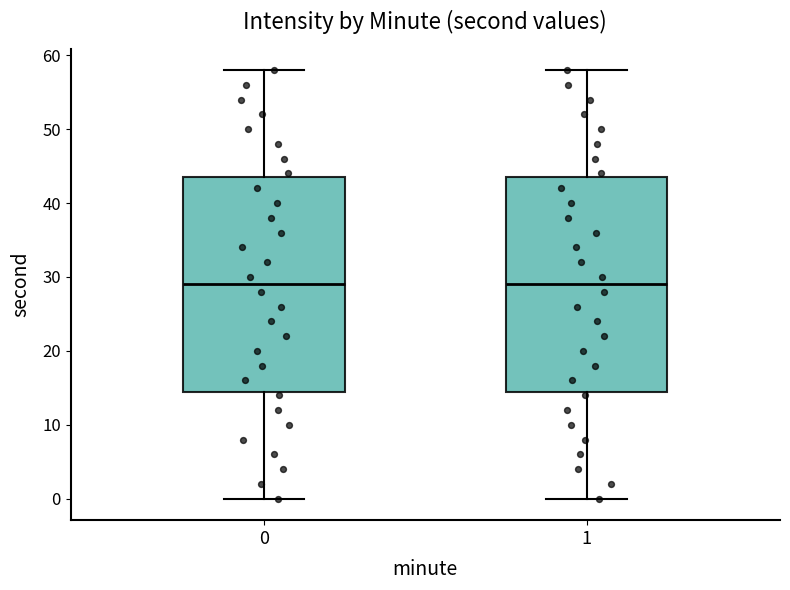

Reading left to right, read every box against the y-axis: the position of its median line, the range the box covers, and the ends of its whiskers. The values are not printed on the chart, so give them approximately, as read against the axis.

0: median 29, box 15 to 44, whiskers 0 to 58
1: median 29, box 15 to 44, whiskers 0 to 58